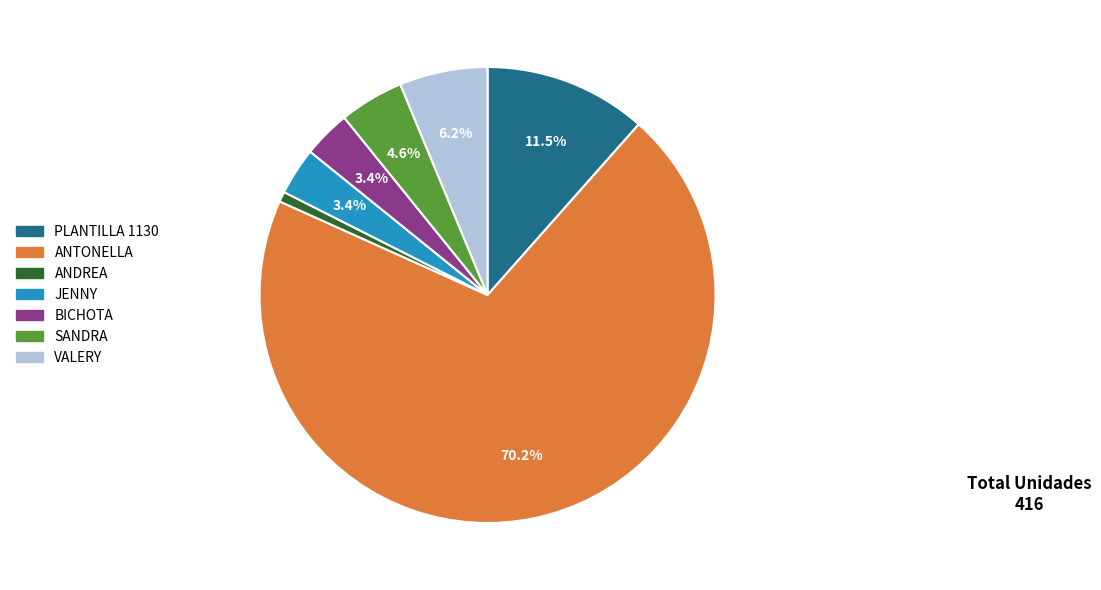

To the nearest percent, what is the average slice percentage?

14%